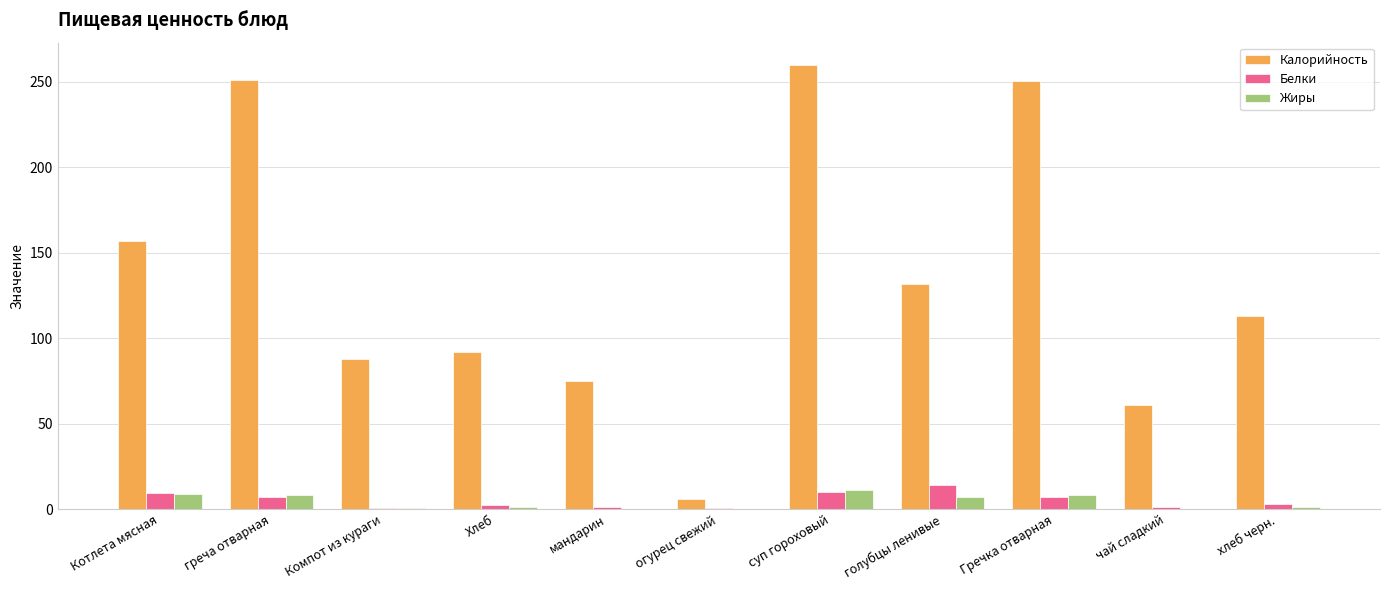

Where is Калорийность nearest to the value 132?

голубцы ленивые